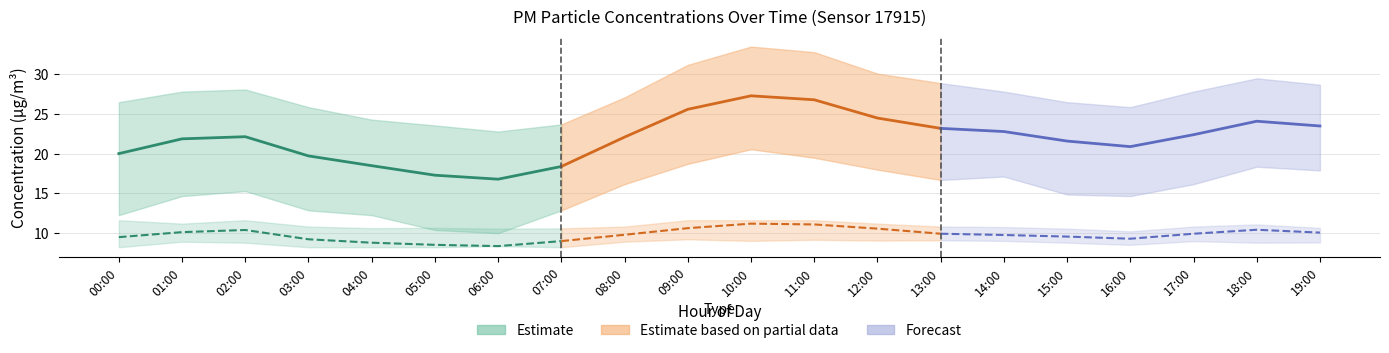

What is the difference between the P1_lower values at 03:00 and 02:00?

2.4